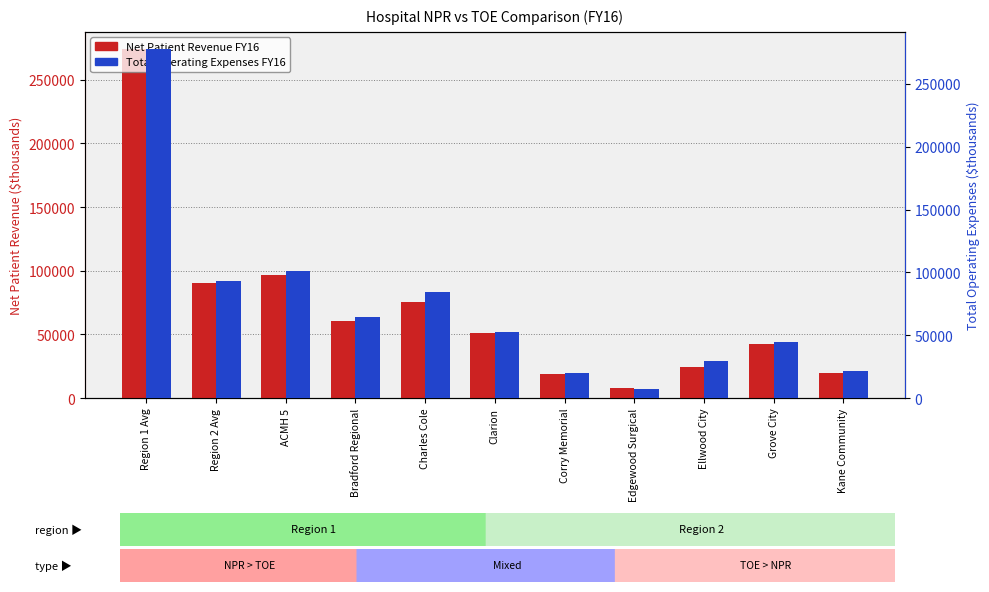

Which series has the largest range (max minus min)?

Total Operating Expenses FY16